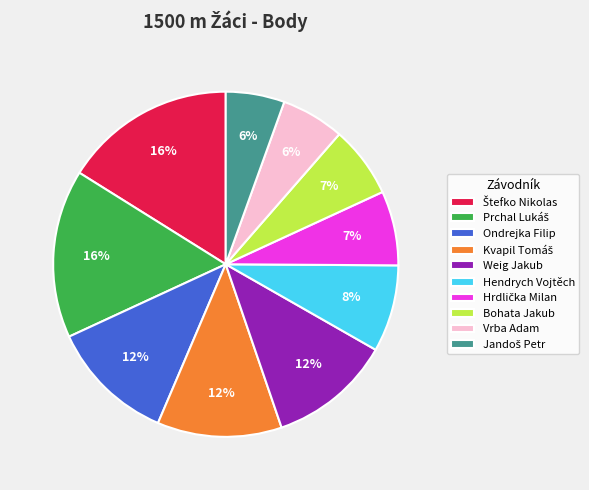

Is Weig Jakub the majority of the pie?

No